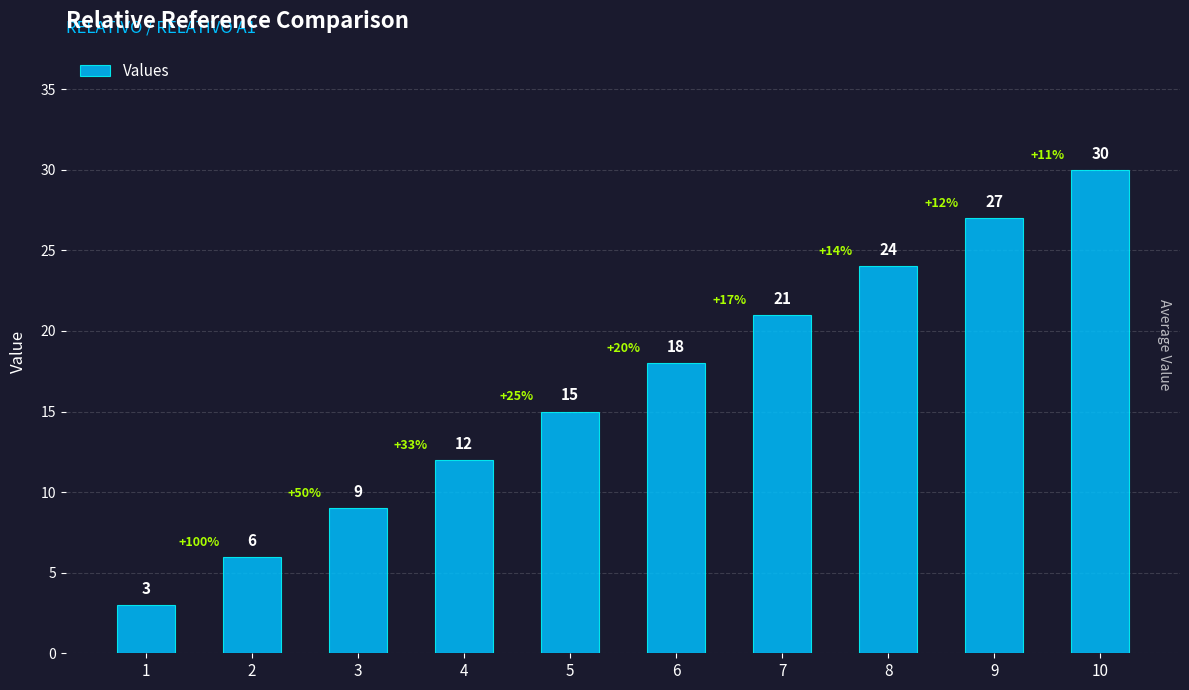

Reading left to right, list all the values displayed in this chart.

3	6	9	12	15	18	21	24	27	30